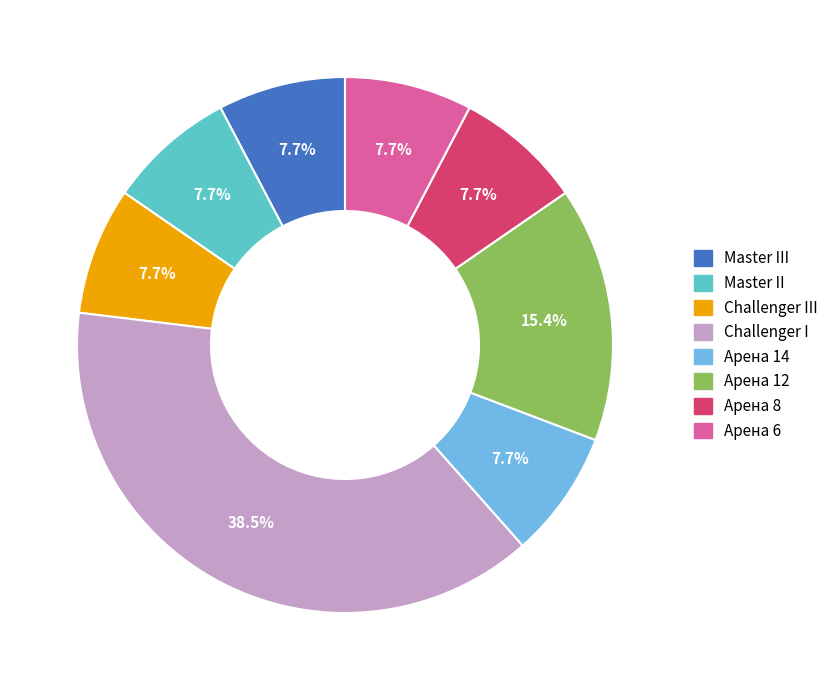

Is there any slice that represents more than half of the pie?

No